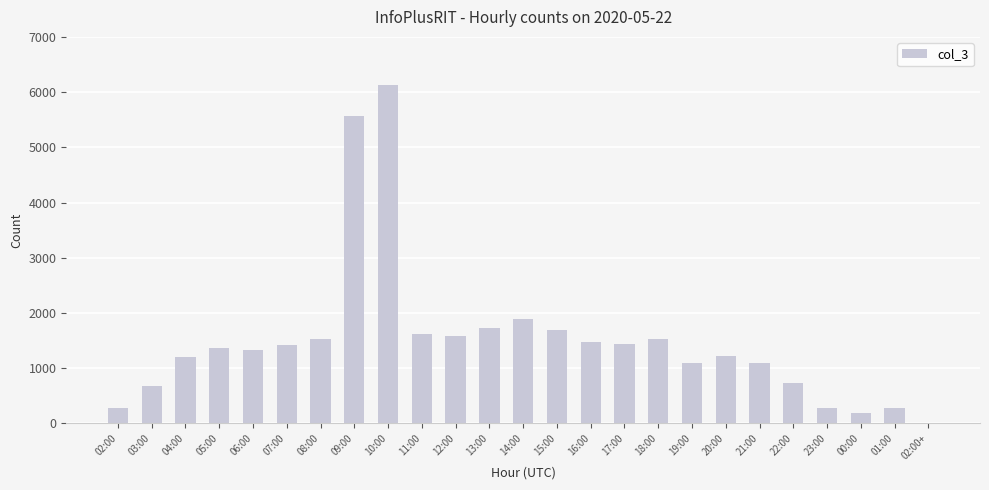

What is the sum of all values?

37325